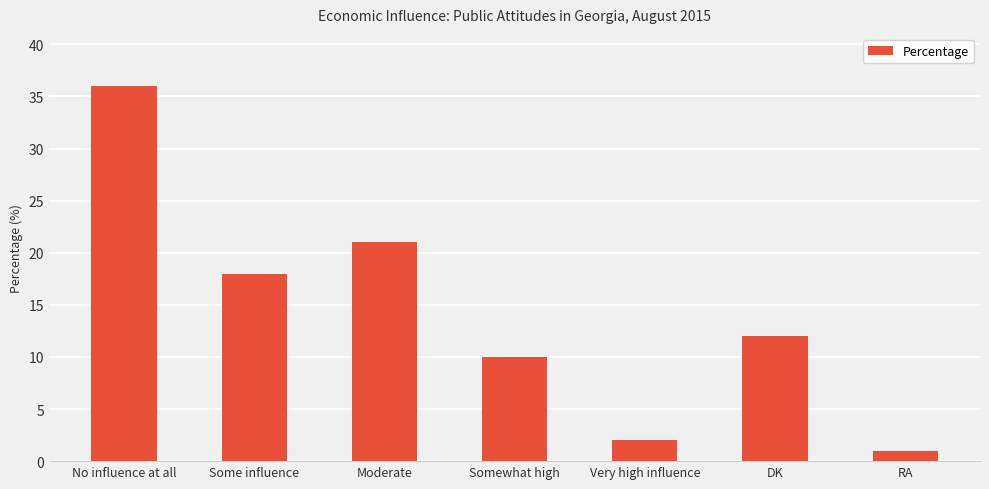

What is the label of the 4th bar from the right?

Somewhat high